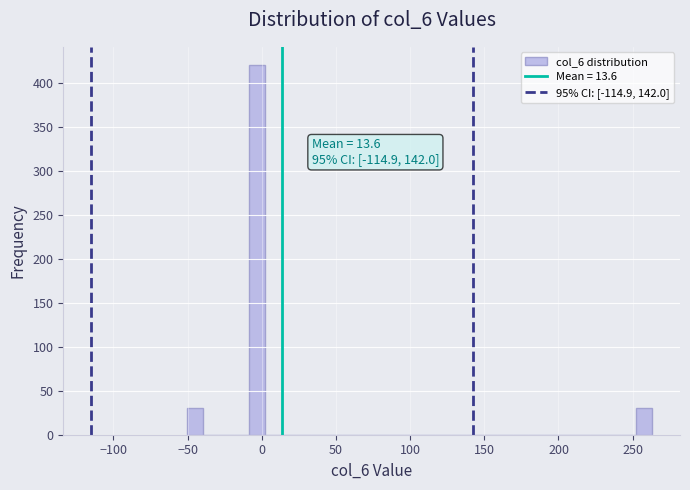

Read against the x-axis, roughly where is the centre of the tallest bar?

-5